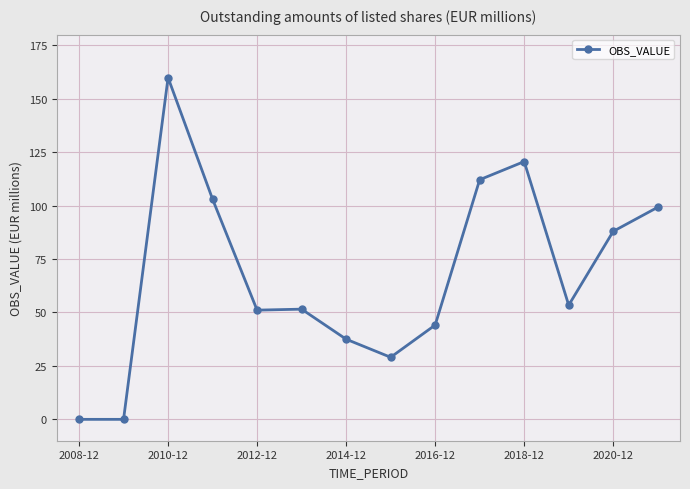

How many data points are less than 53?

7